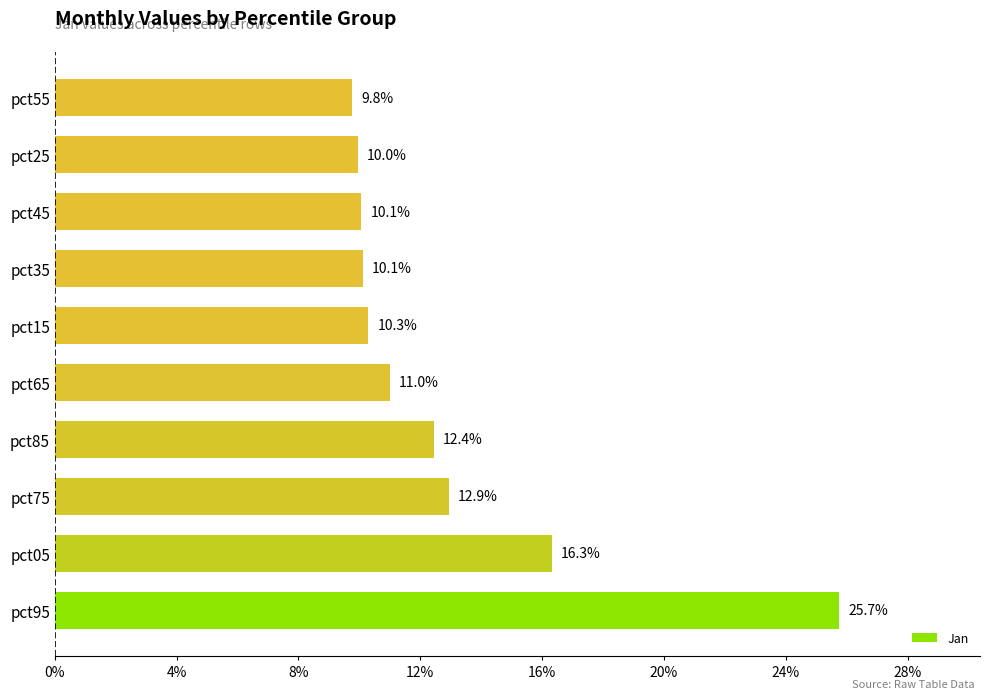

Does the chart contain any negative values?

No